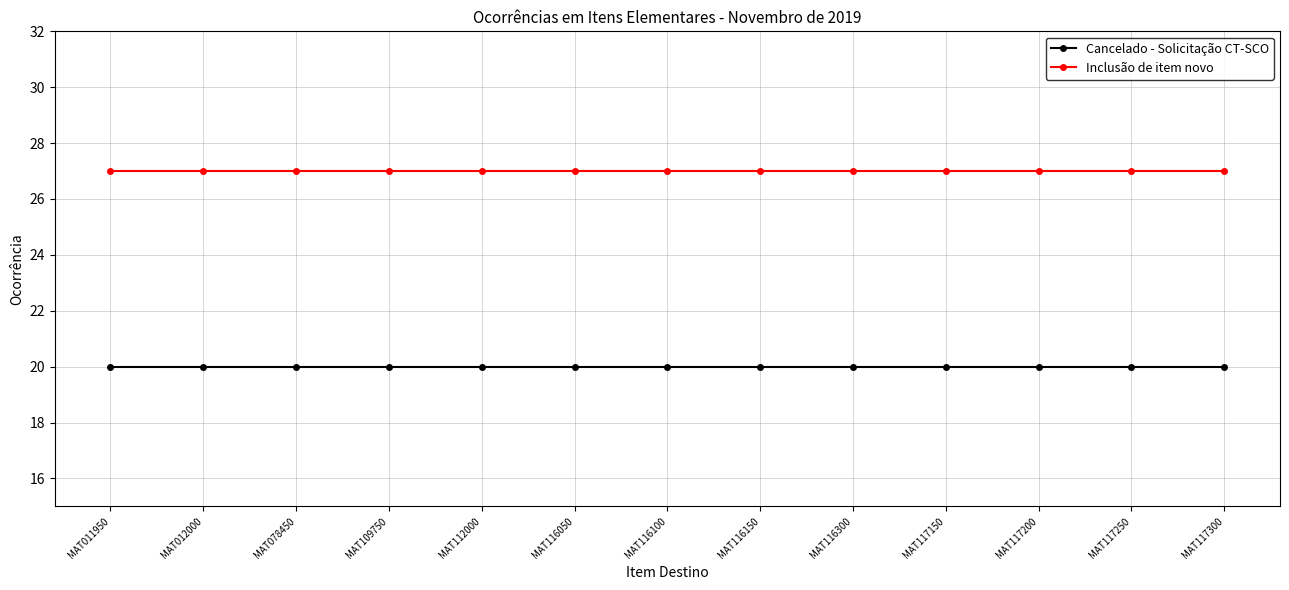

True or false: Cancelado - Solicitação CT-SCO and Inclusão de item novo intersect in this chart.

False